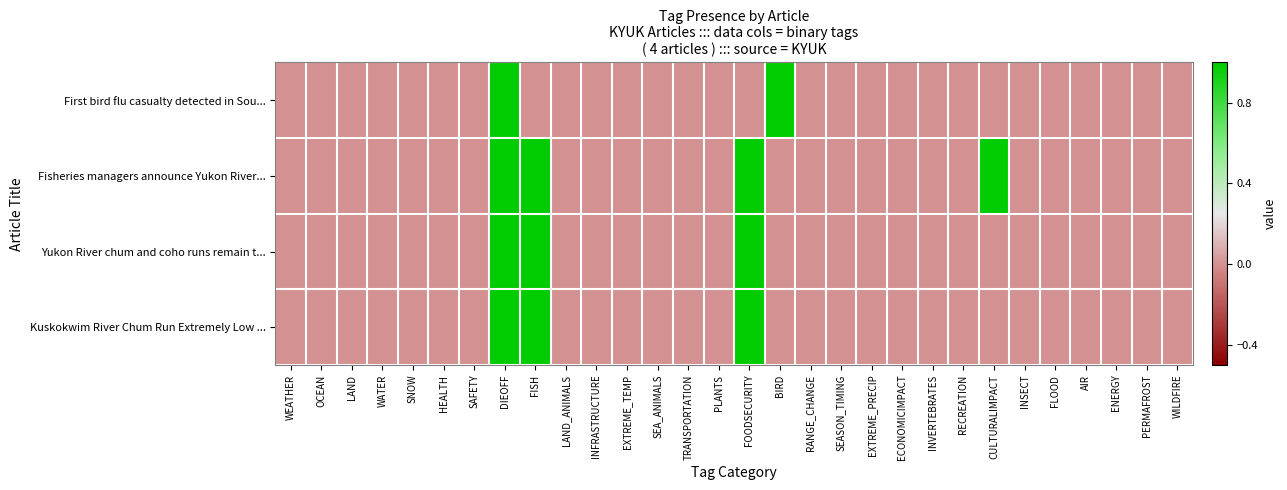

At which category is the sum across all series the highest?

DIEOFF